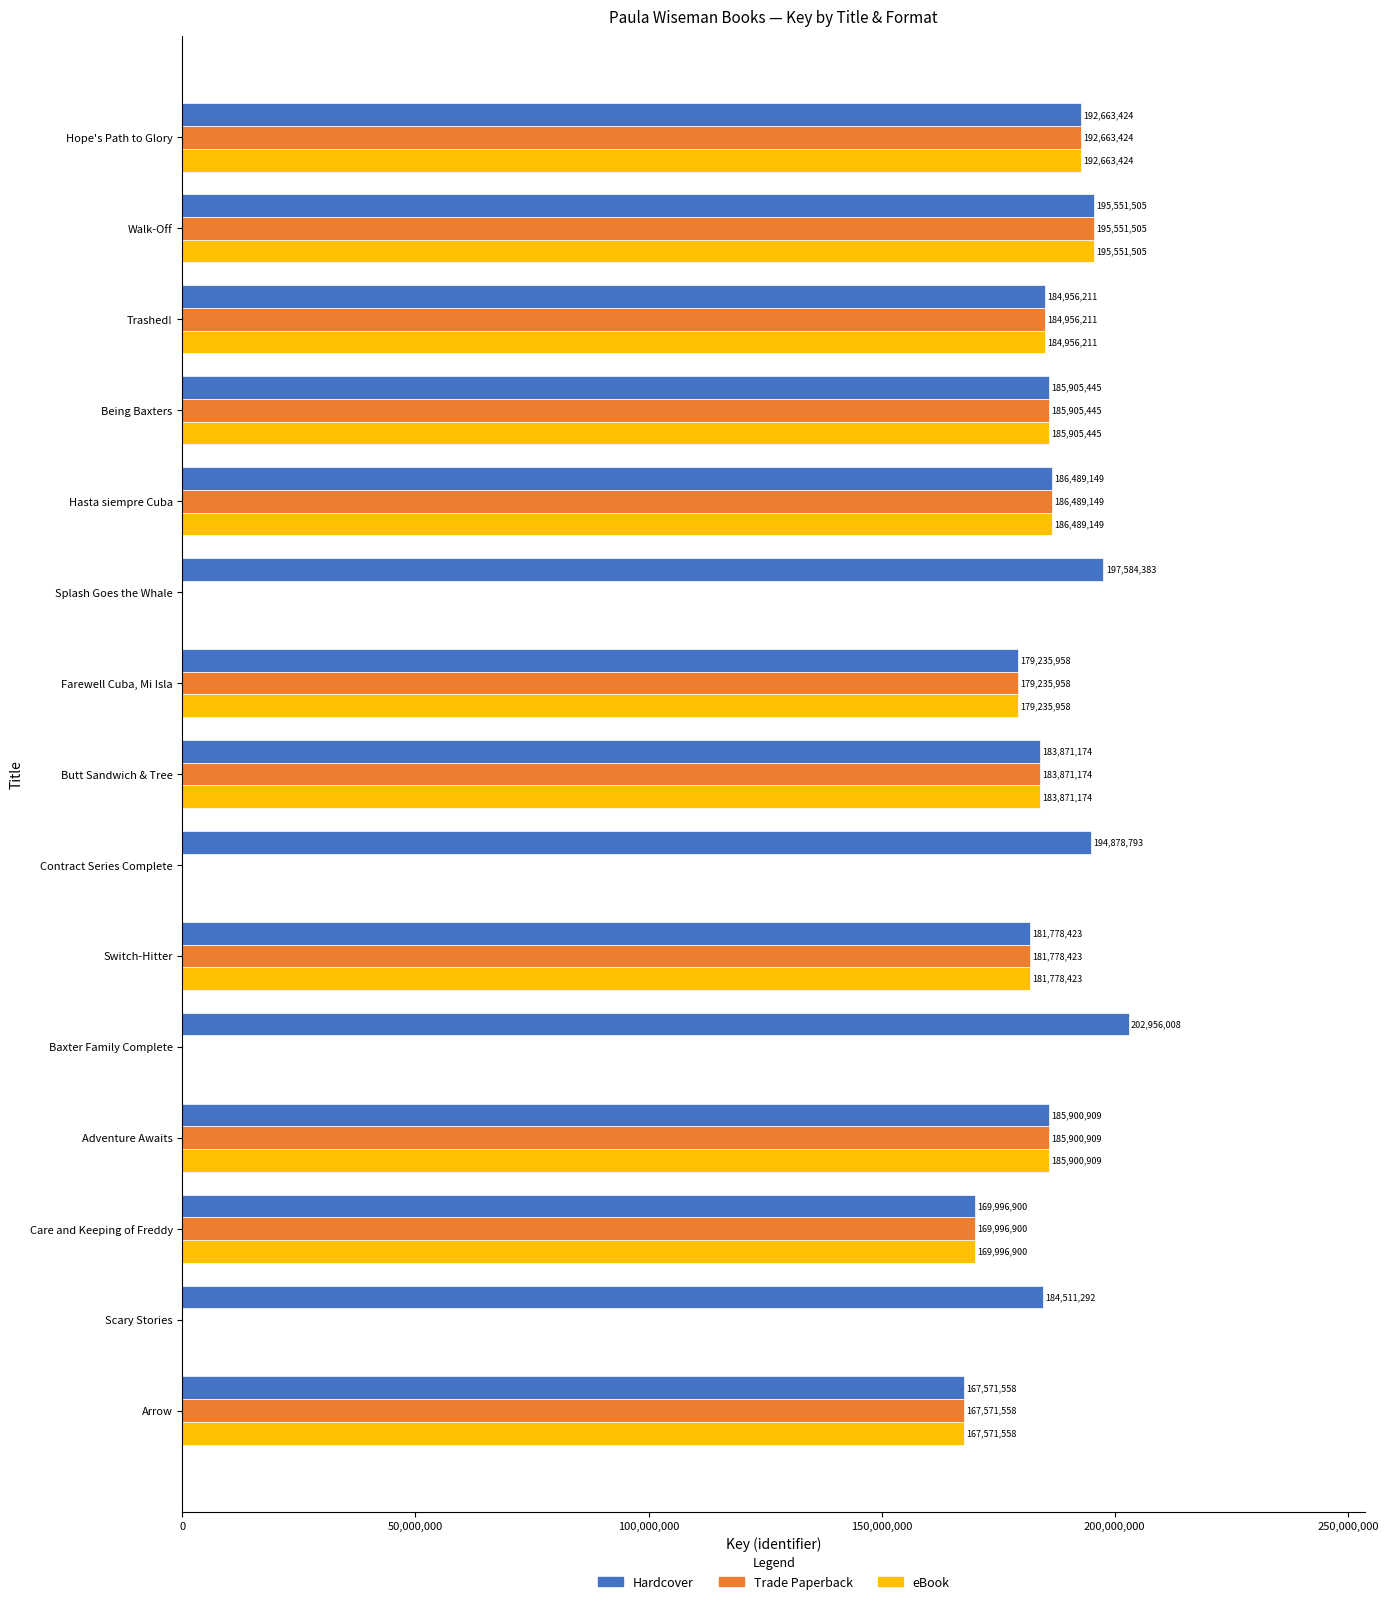

What is the sum of all Trade Paperback values?

2013920656